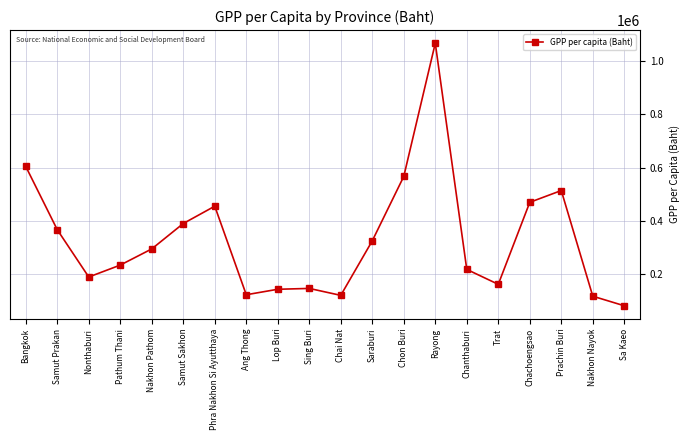

What is the value of the 10th point from the left?

145899